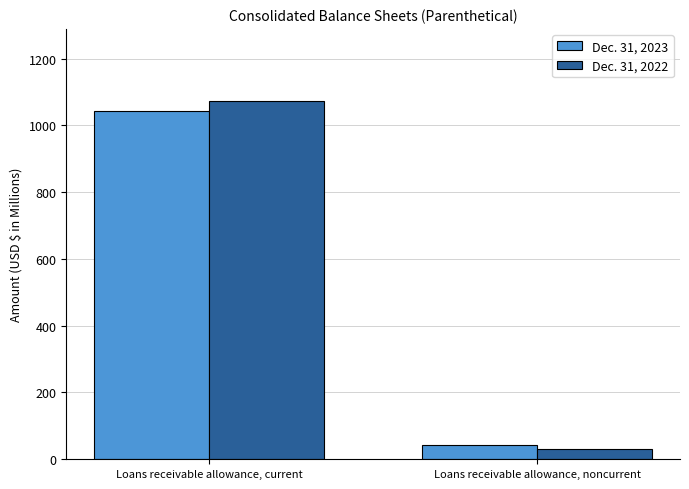

Rank the series by their average value, from highest to lowest.

Dec. 31, 2022, Dec. 31, 2023